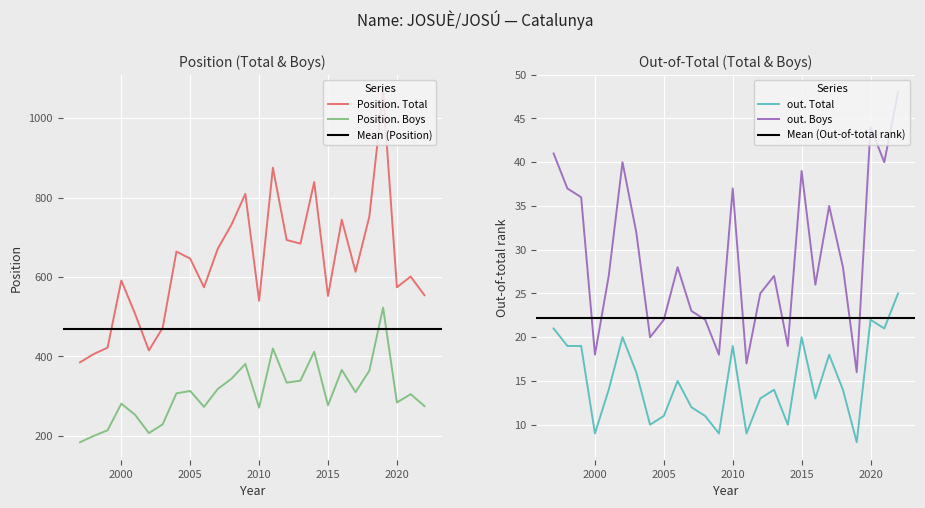

The Position. Total series shows 552 at 2019. True or false?

False